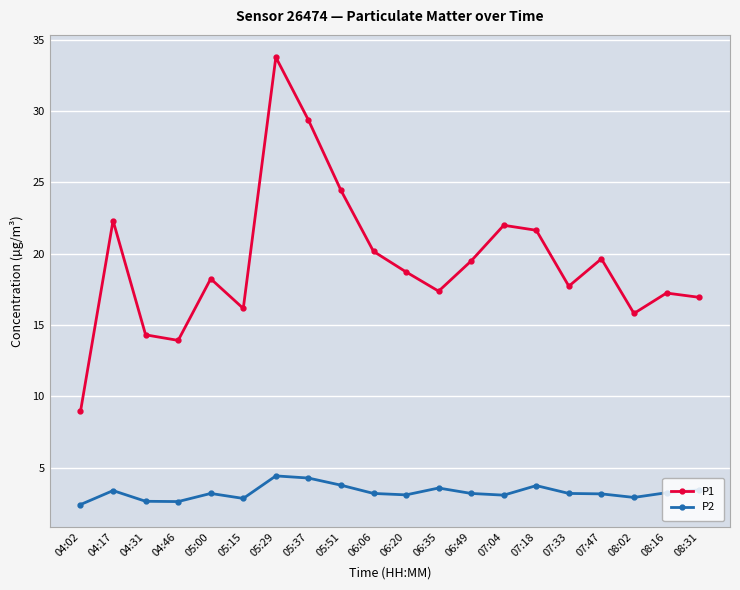

Is the value of P2 at 04:02 greater than the value of P1 at 08:02?

No